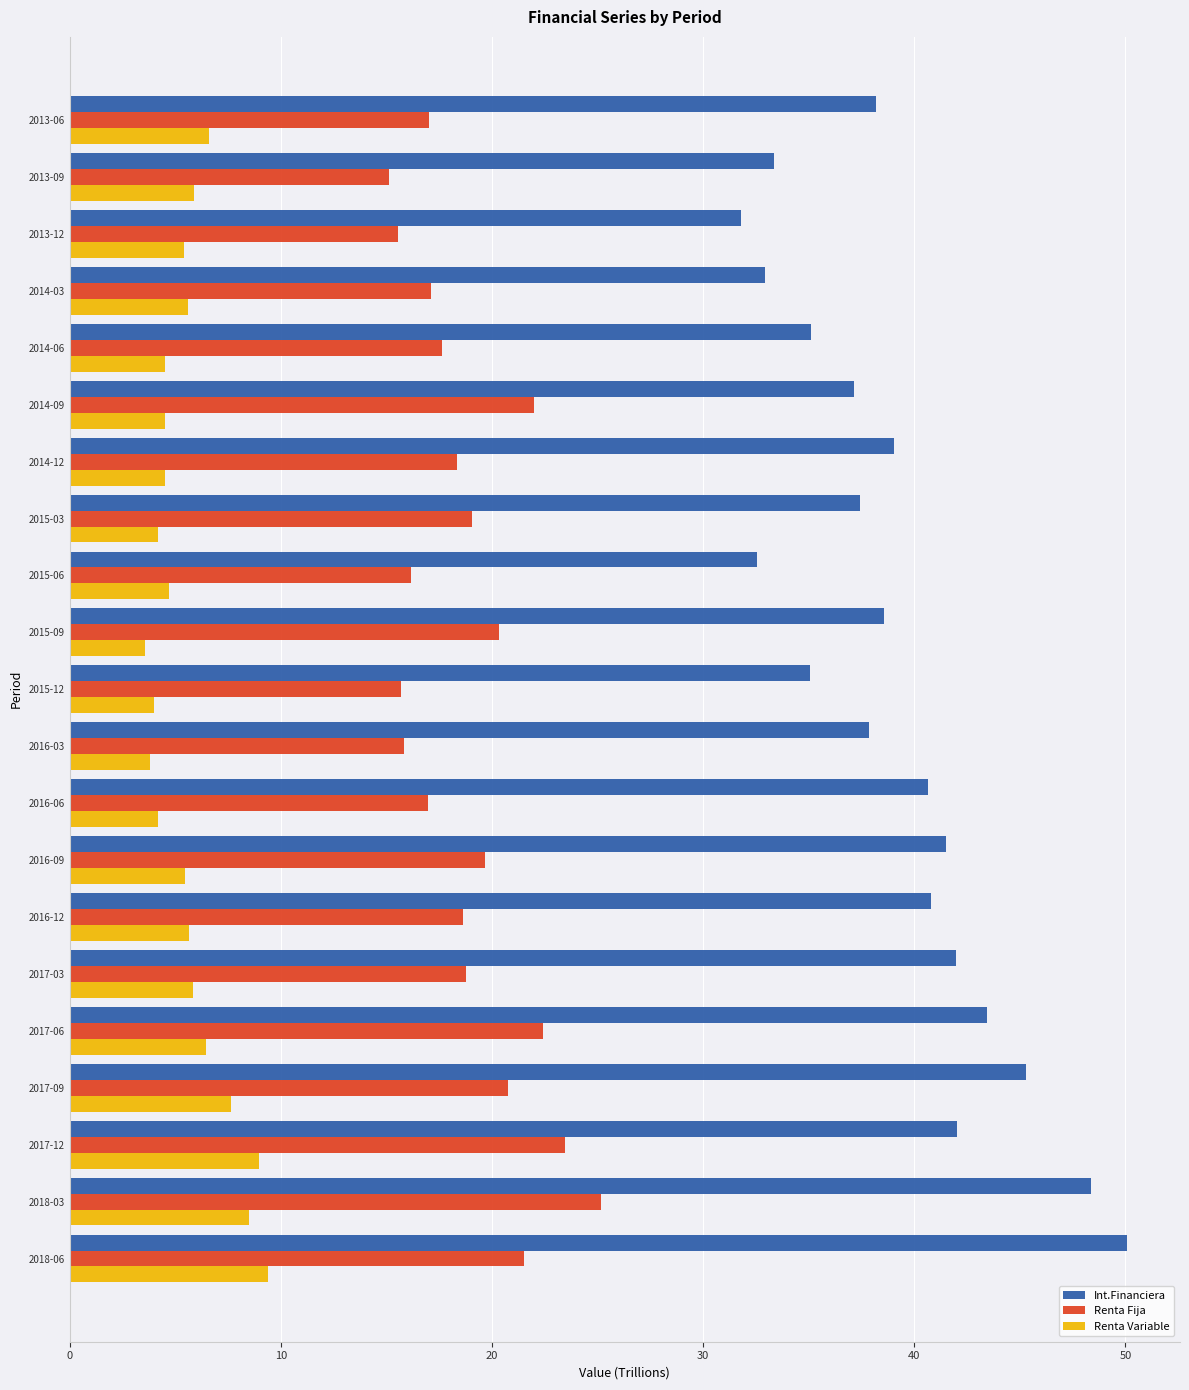

List the series in order of their peak value, highest first.

Int.Financiera, Renta Fija, Renta Variable